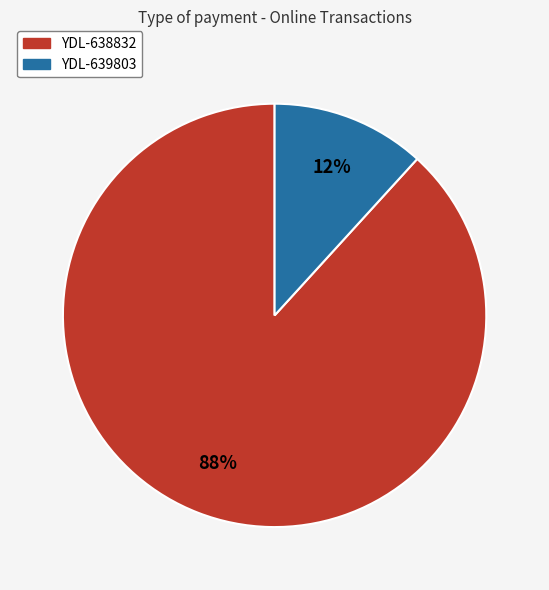

Is the sum of YDL-639803 and YDL-638832 greater than half?

Yes